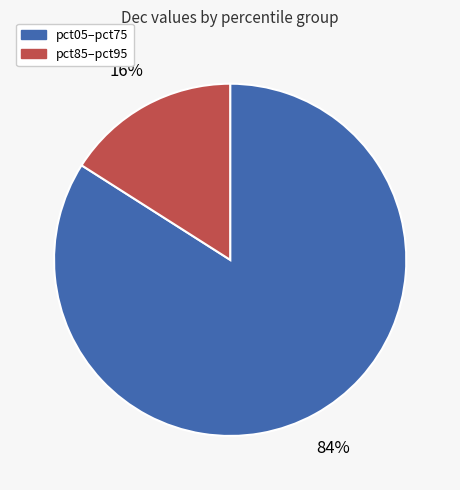

Is there a majority slice in this chart?

Yes